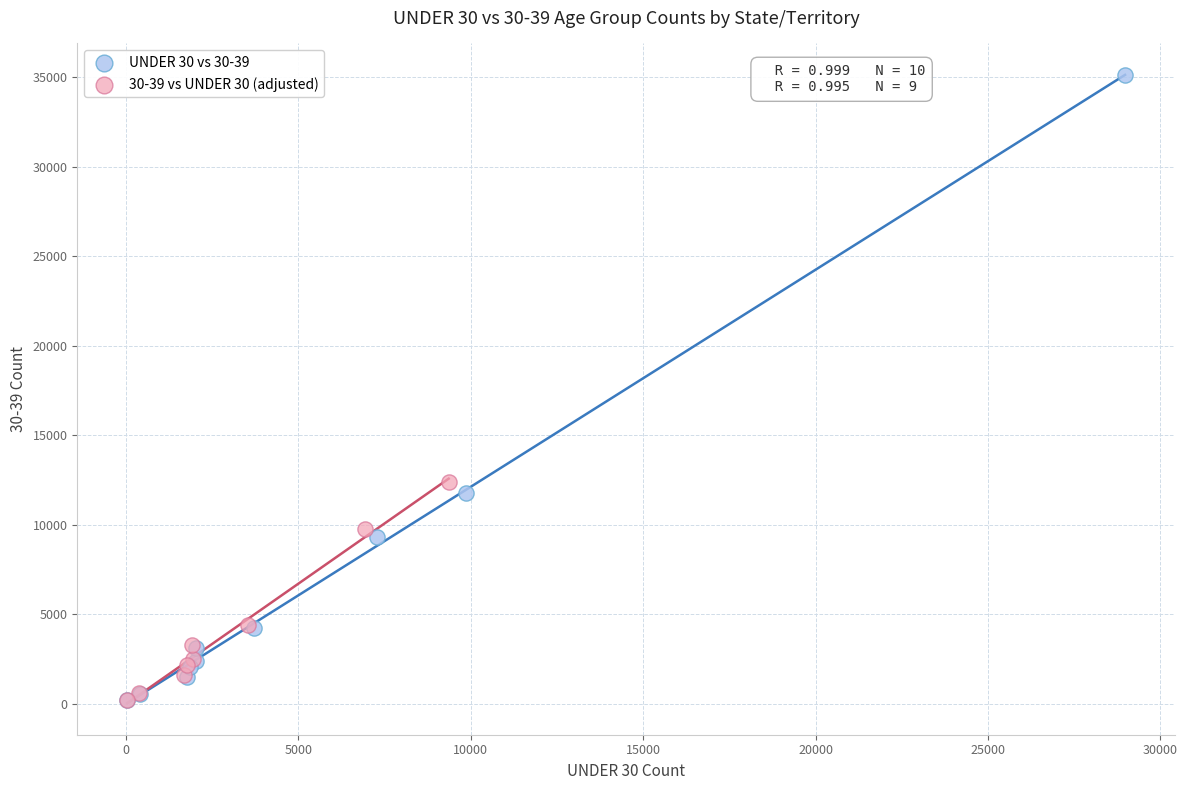

Which series reaches the maximum Y coordinate?

UNDER 30 vs 30-39